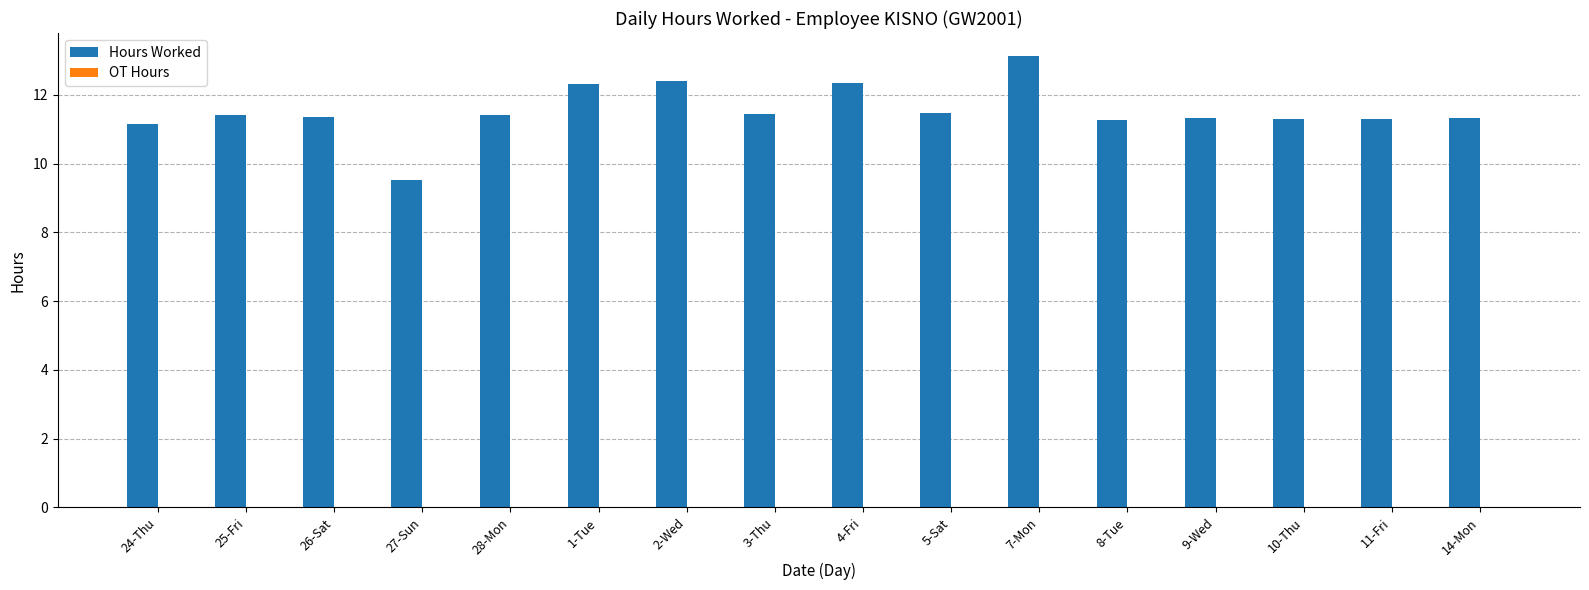

Approximately how many times larger is the value at 1-Tue compared to 28-Mon?

1.1